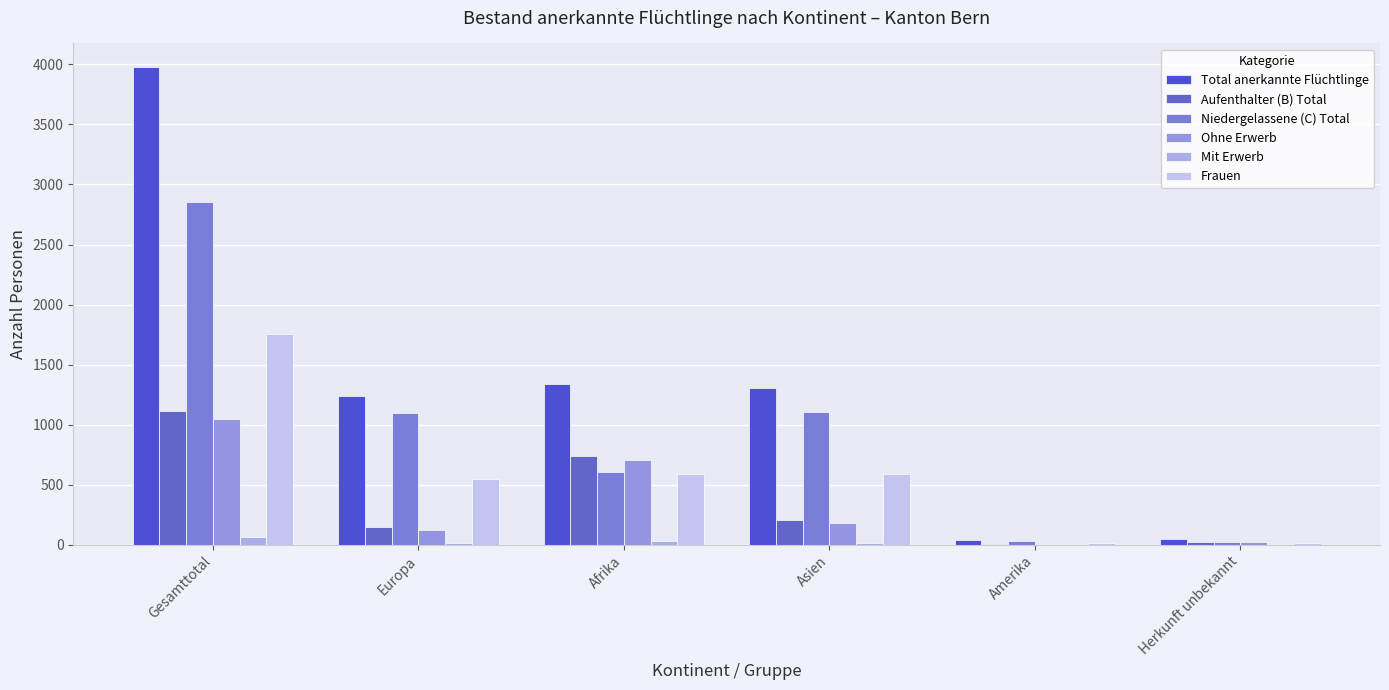

Are the bars horizontal?

No